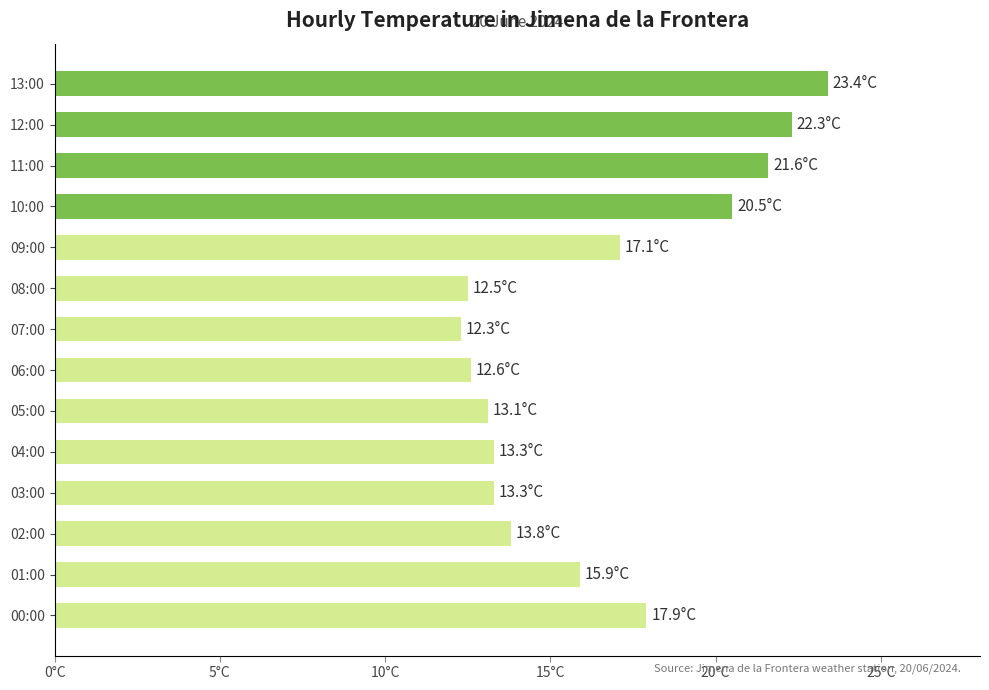

Does the chart contain any negative values?

No